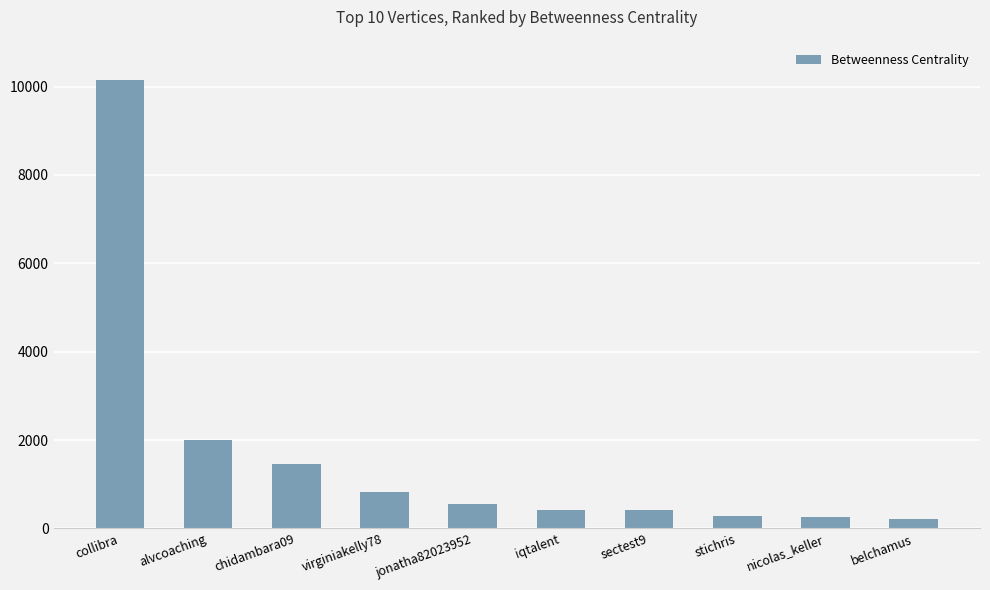

What is the approximate value at nicolas_keller?

260.0